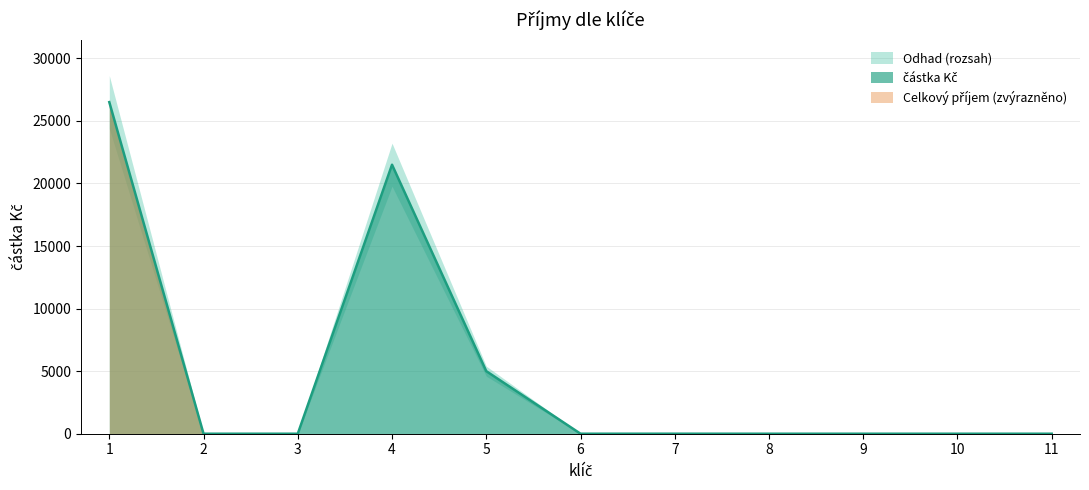

How many lines are shown in the chart?

1